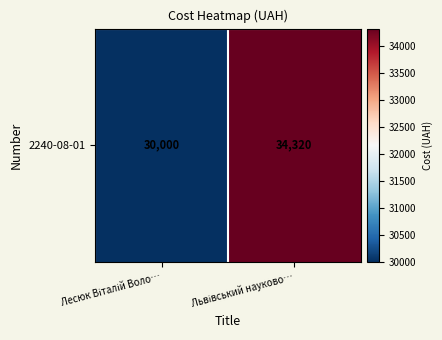

What is the ratio of the value at Лесюк Віталій Воло… to the value at Львівський науково…?

0.9